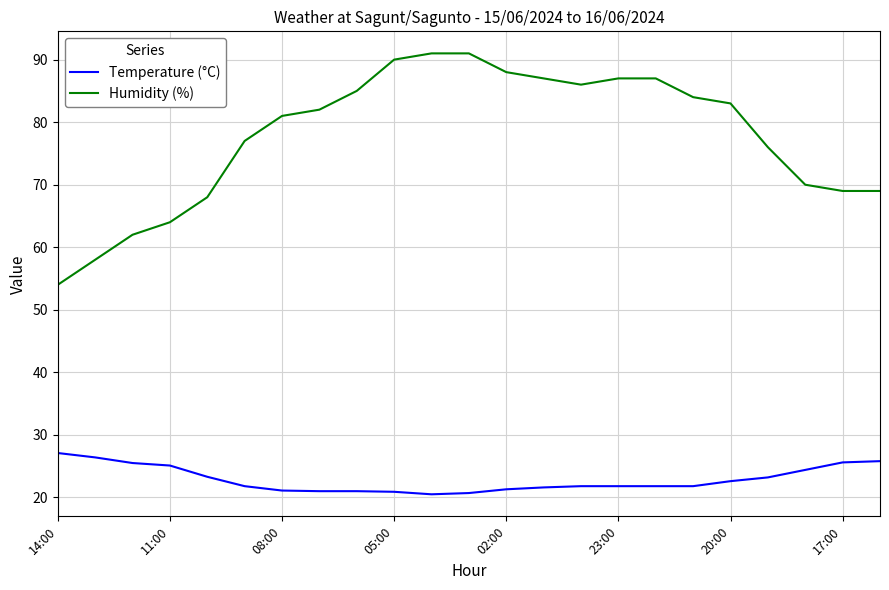

What is the smallest value displayed?

20.5